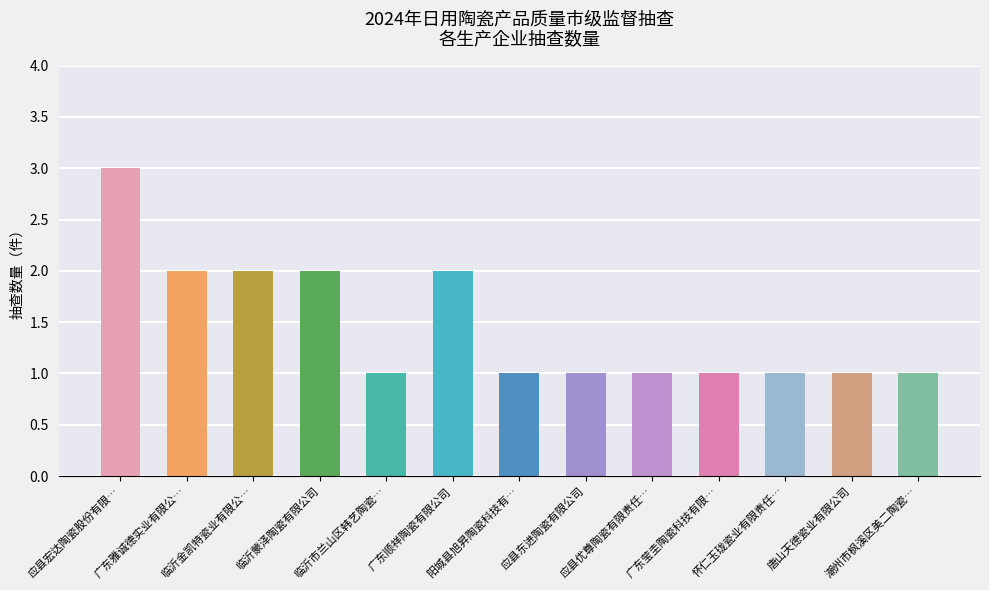

What is the maximum value shown in the chart?

3